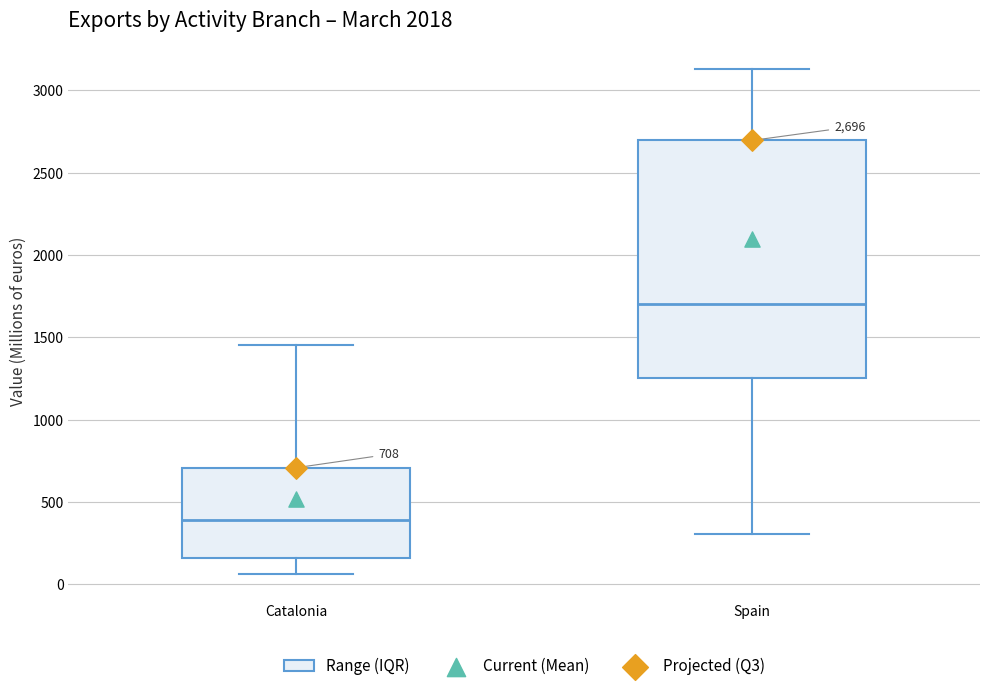

Which box is the tallest, from its lower edge to its upper edge?

Spain